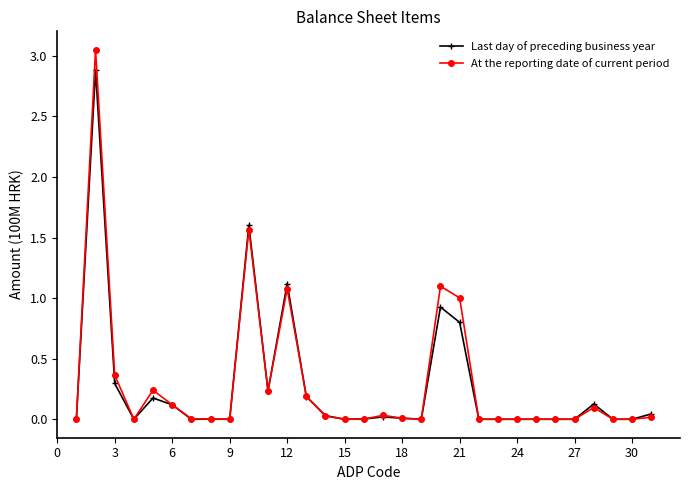

Which series has the widest spread of values?

At the reporting date of current period